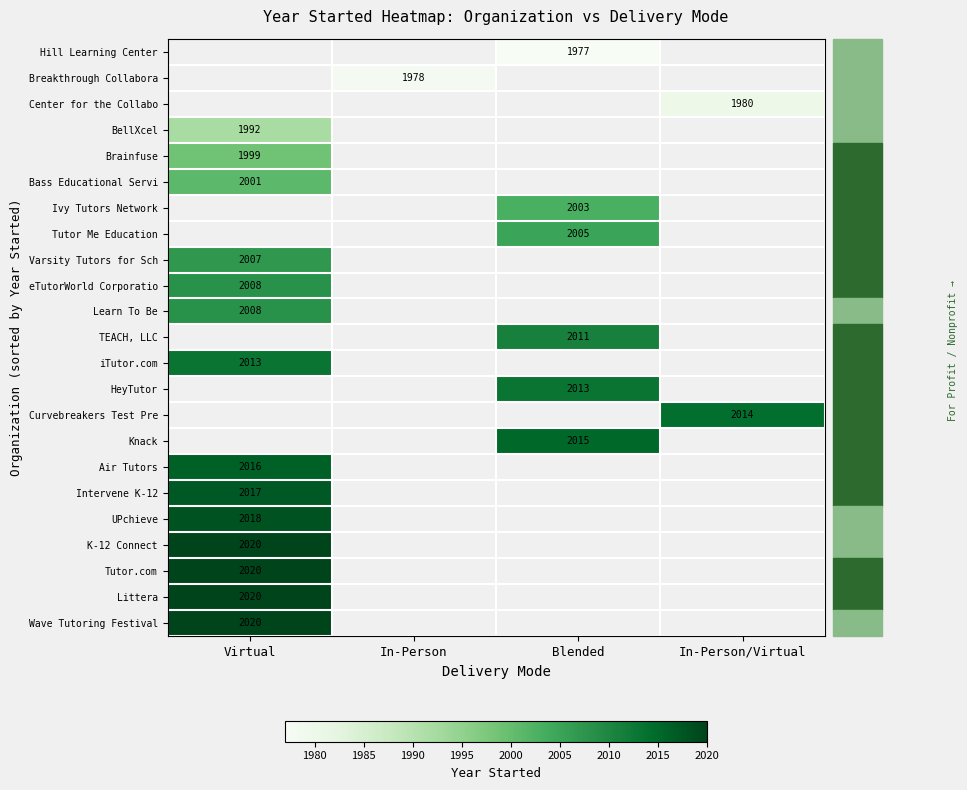

The Tutor Me Education series shows 2005 at Blended. True or false?

True